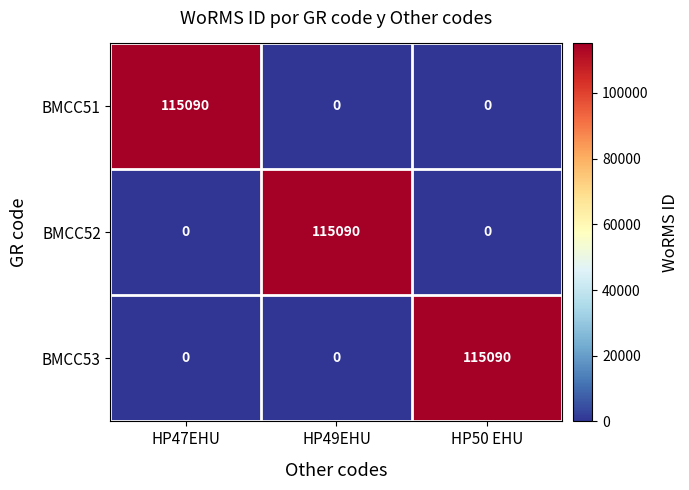

The value of BMCC53 at HP47EHU is 62716. True or false?

False